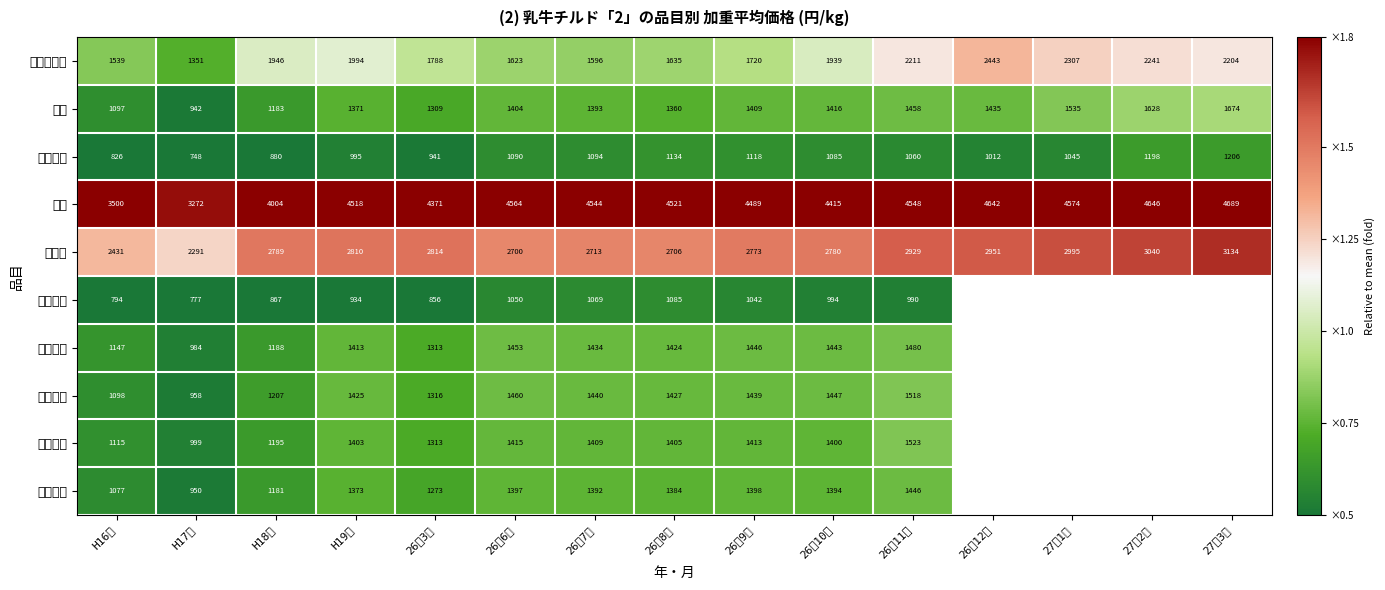

Which label corresponds to the smallest value in the chart?

H17年